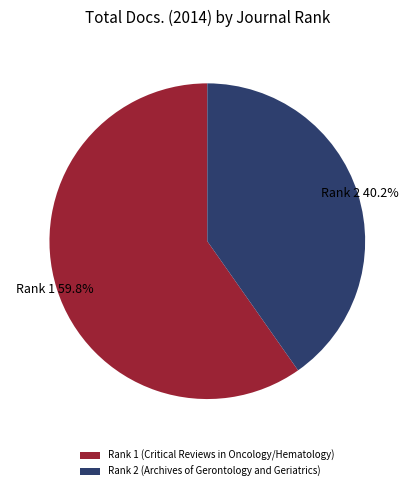

Between Rank 2 (Archives of Gerontology and Geriatrics) and Rank 1 (Critical Reviews in Oncology/Hematology), which is larger?

Rank 1 (Critical Reviews in Oncology/Hematology)